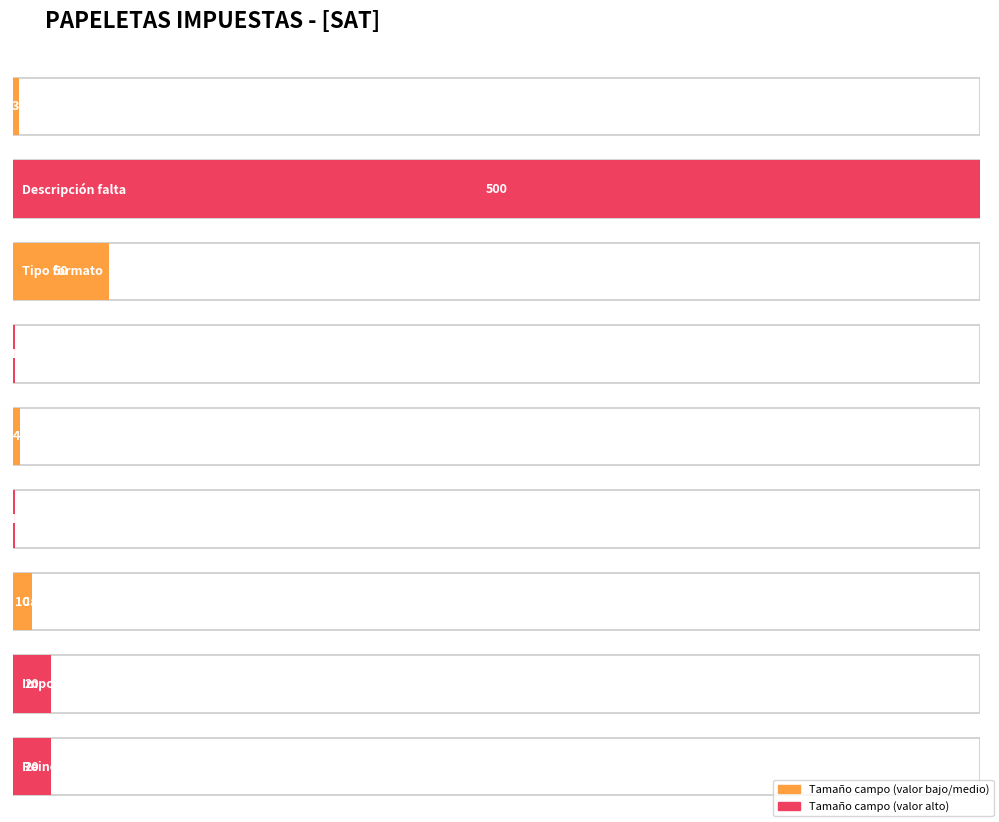

Reading left to right, transcribe all the data shown in this chart.

3	500	50	1	4	1	10	20	20